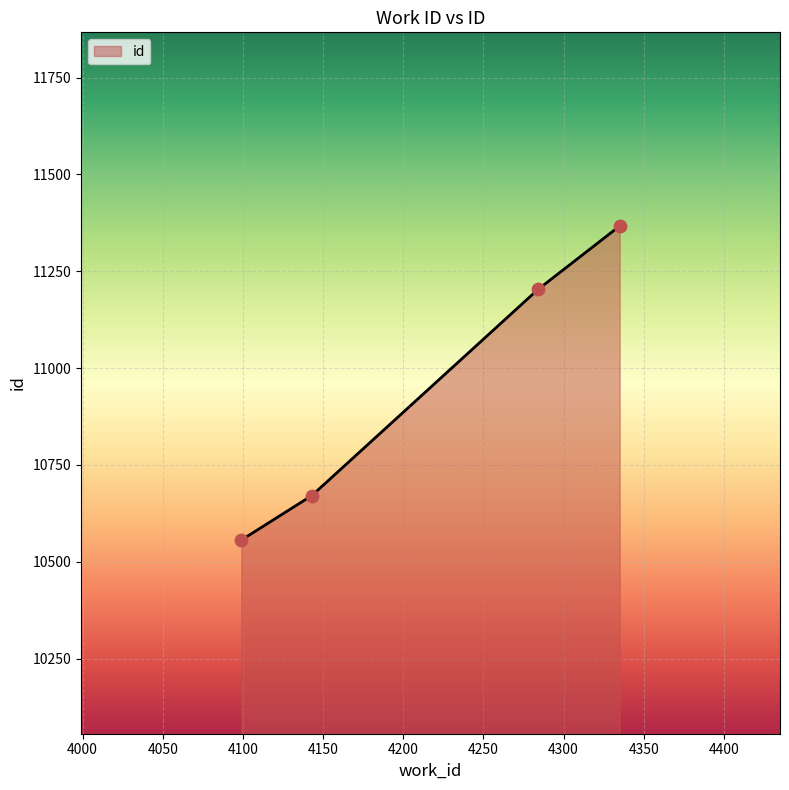

What is the sum of all values?

43797